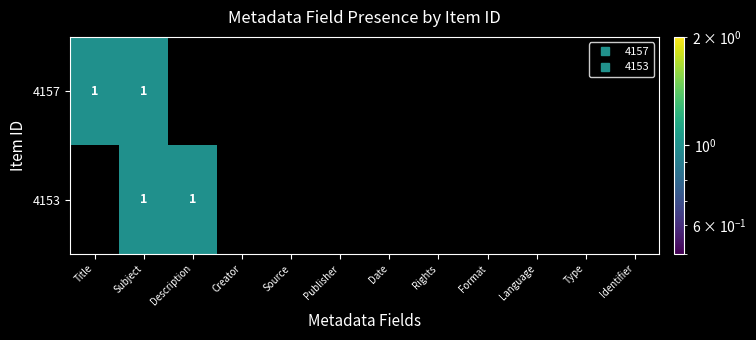

How many series are shown in this chart?

2